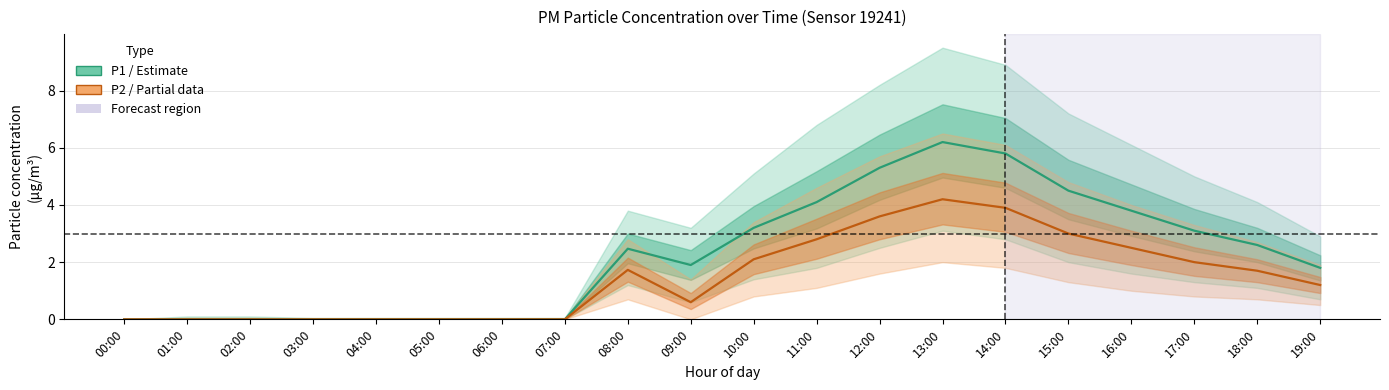

What is the value of the P2 (PM2.5) point at the 10th from the left?

0.6